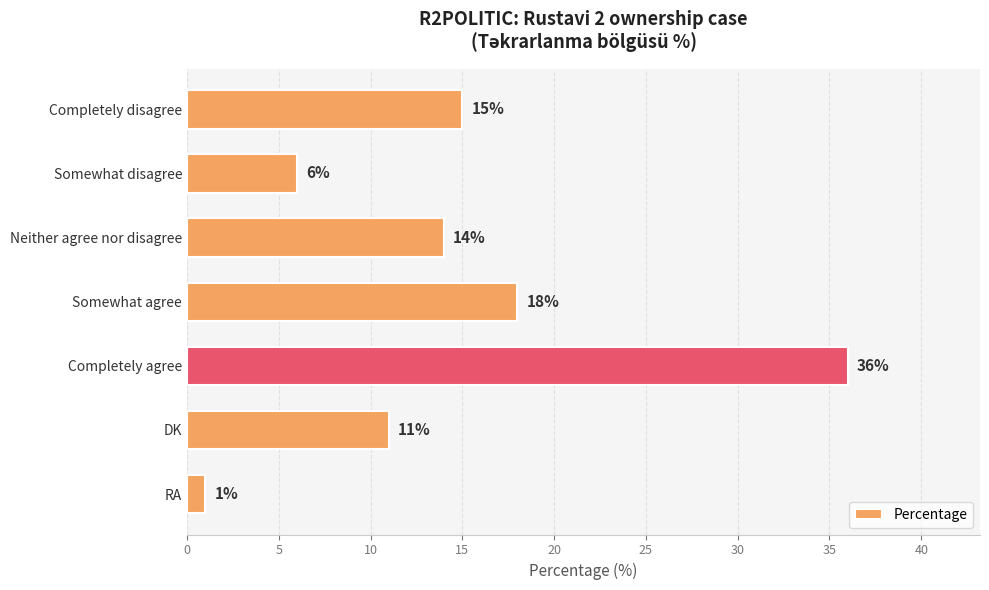

How many values are below 14?

3